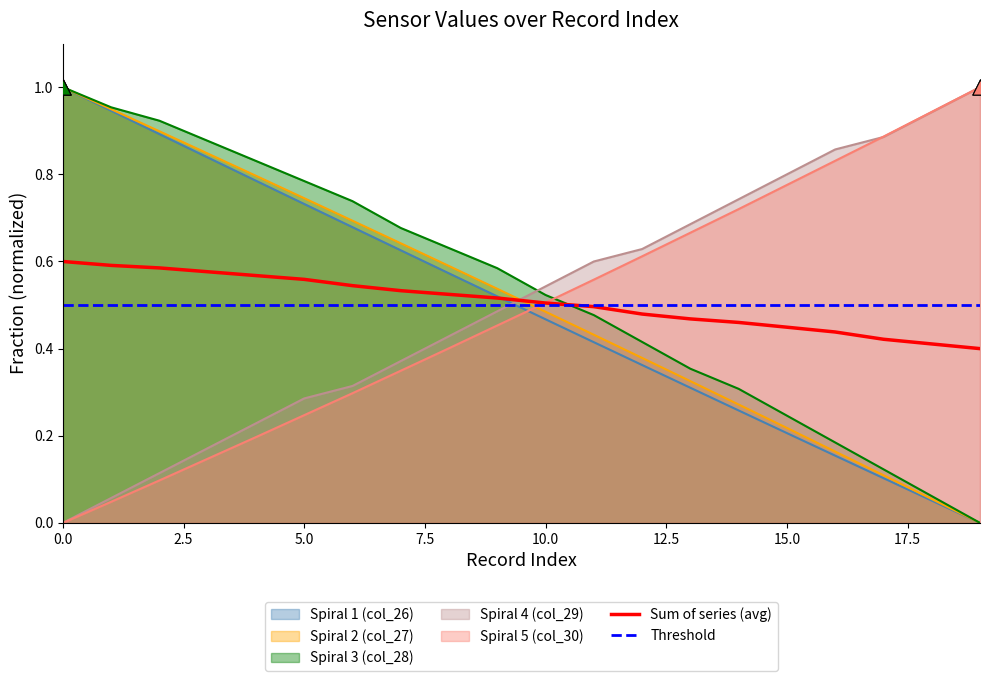

True or false: Spiral 4 (col_29) and Spiral 1 (col_26) cross at least once.

True